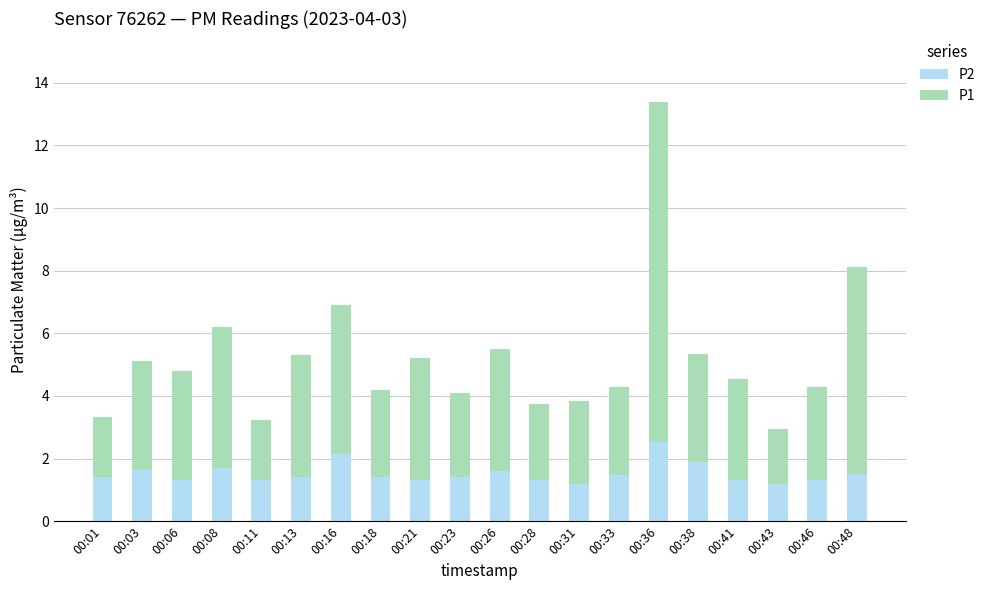

What is the average value of the P2 series?

1.5